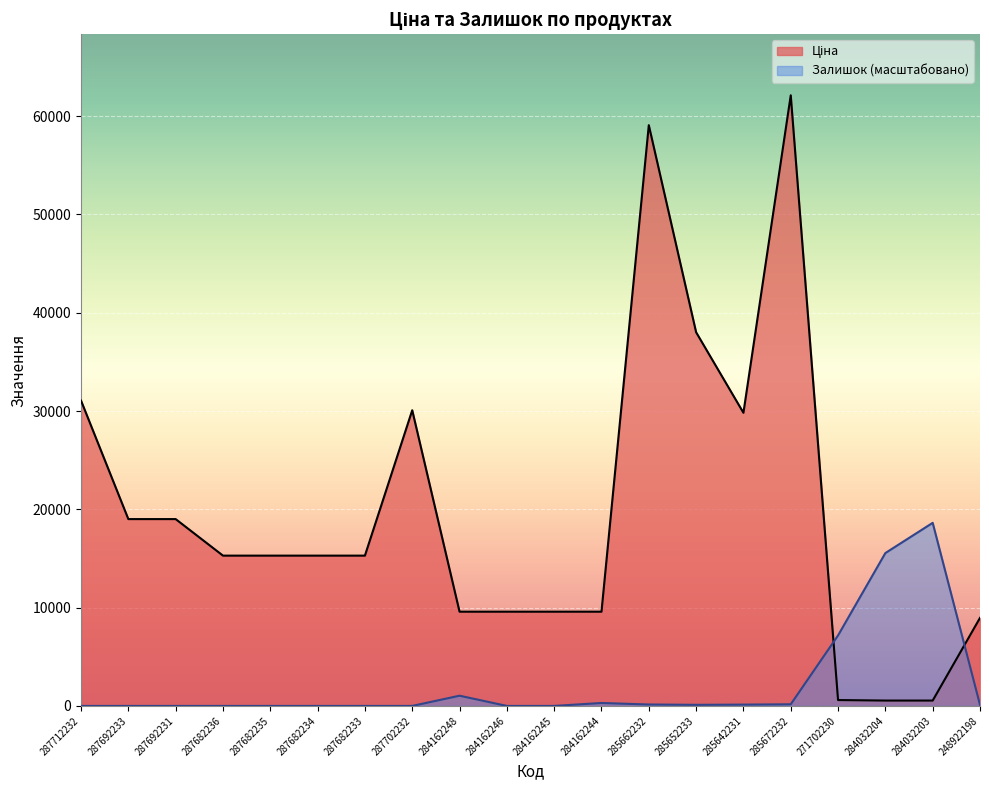

Where do Ціна and Залишок first cross each other?

285672232 and 271702230